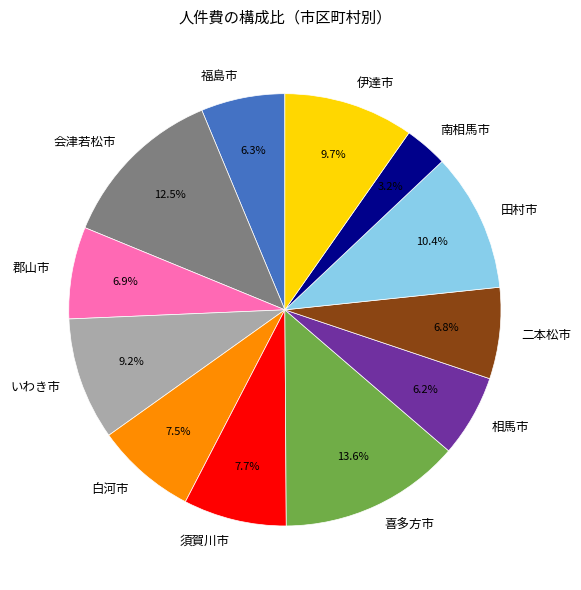

Approximately how many times larger is the value at 二本松市 compared to 白河市?

0.9